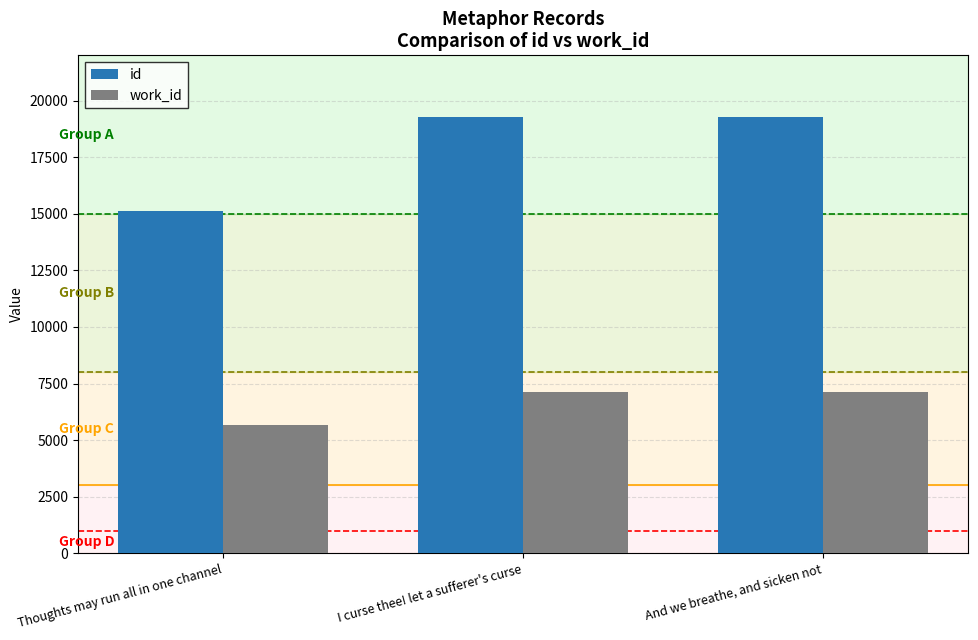

What is the difference between the highest and lowest values at And we breathe, and sicken not?

12177